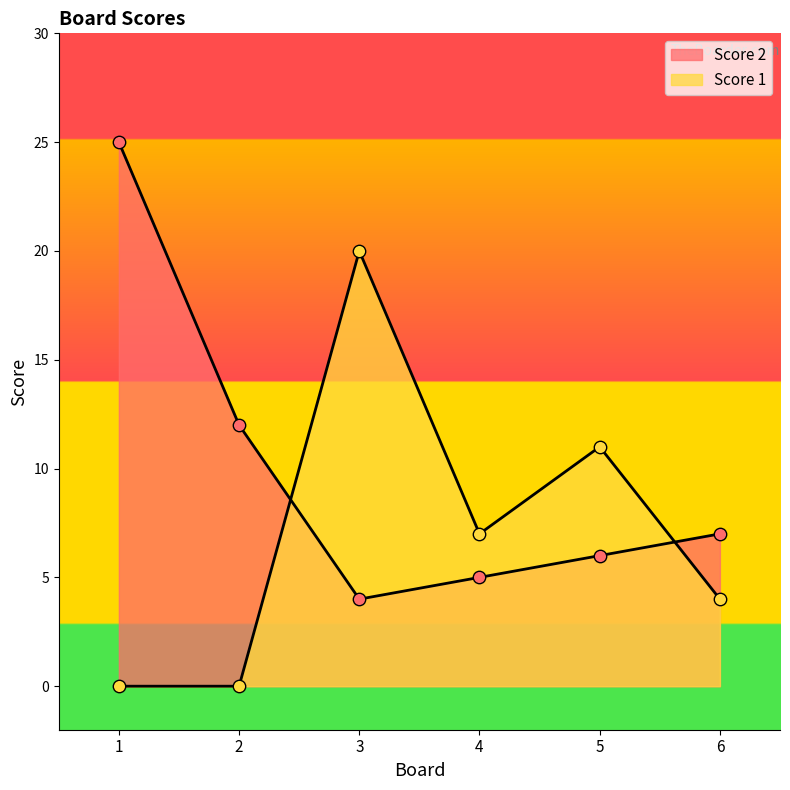

At how many categories does at least one series exceed 3?

6